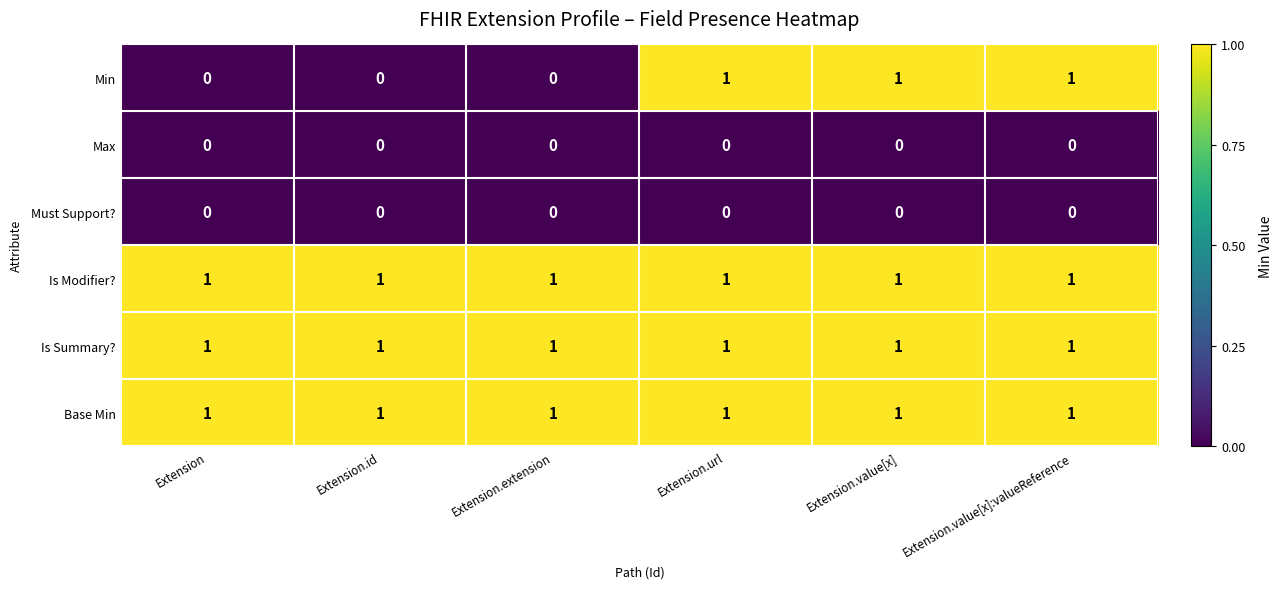

What is the total value across all series at Extension.extension?

3